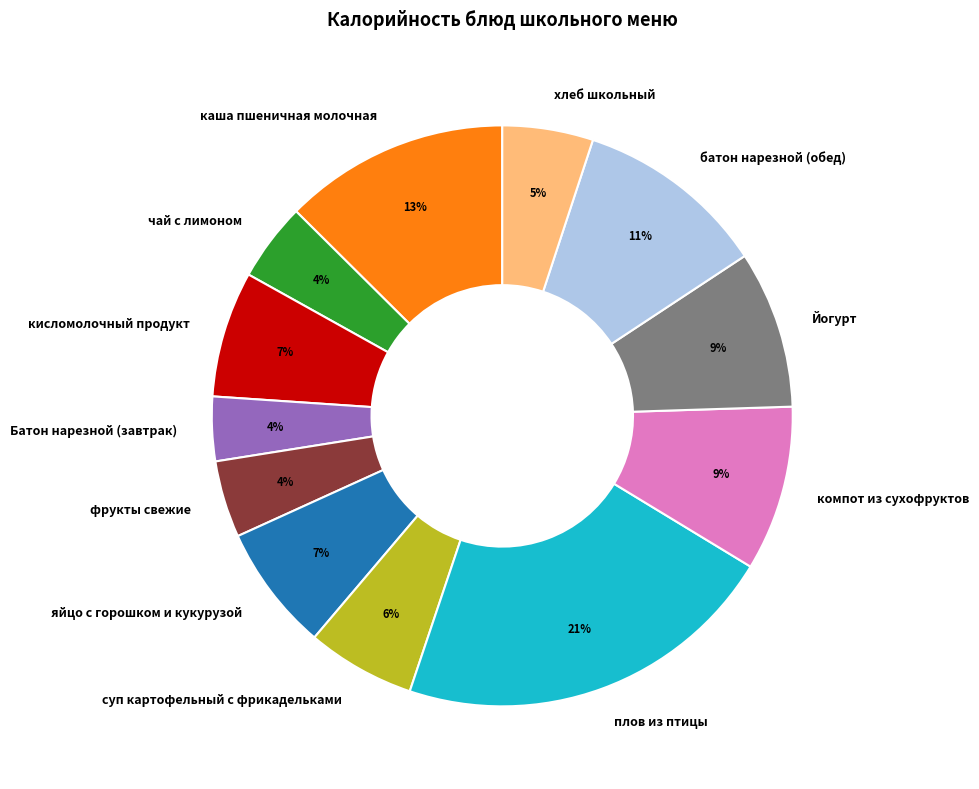

To the nearest percent, what is the combined percentage of чай с лимоном and кисломолочный продукт?

11%